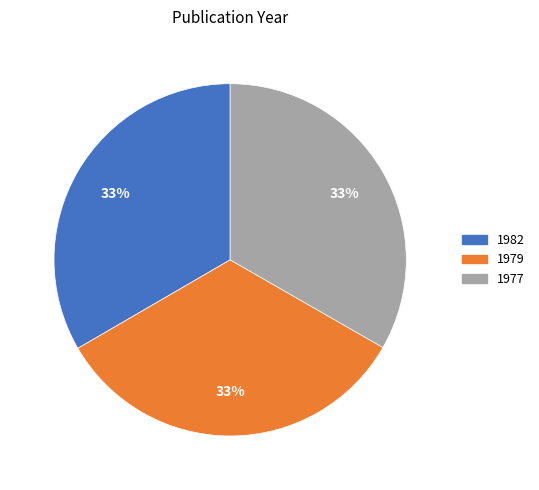

The 1977 slice represents 33% of the pie. True or false?

True